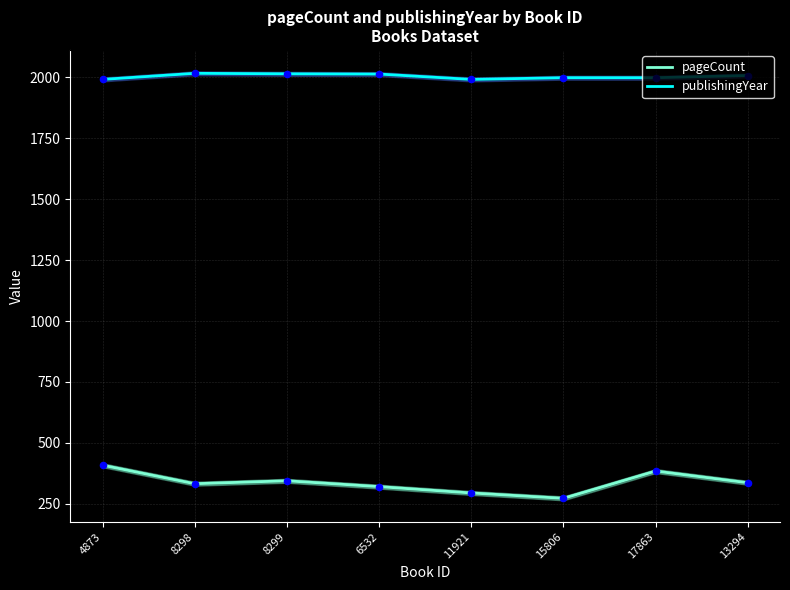

Is the value of publishingYear at 11921 greater than the value of pageCount at 11921?

Yes